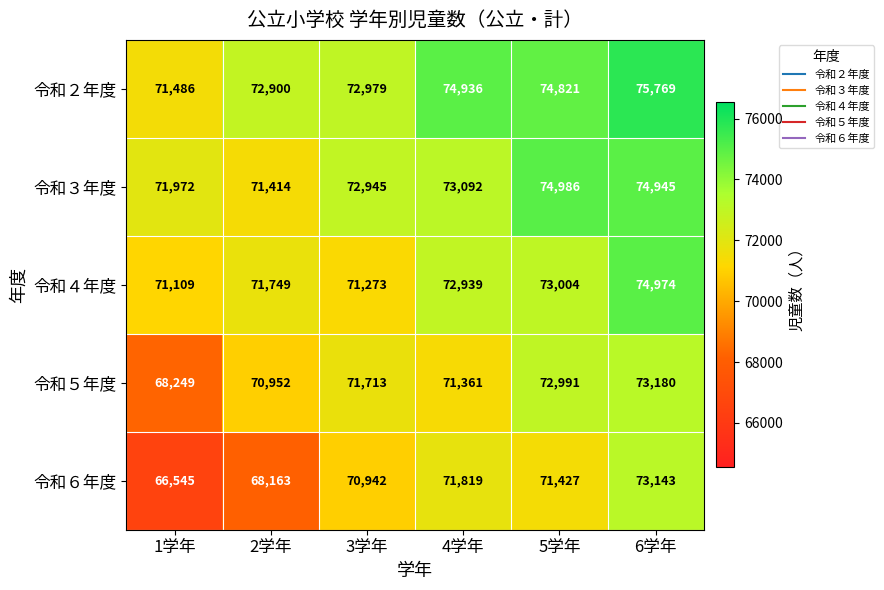

At which category does the chart reach its minimum across all series?

1学年